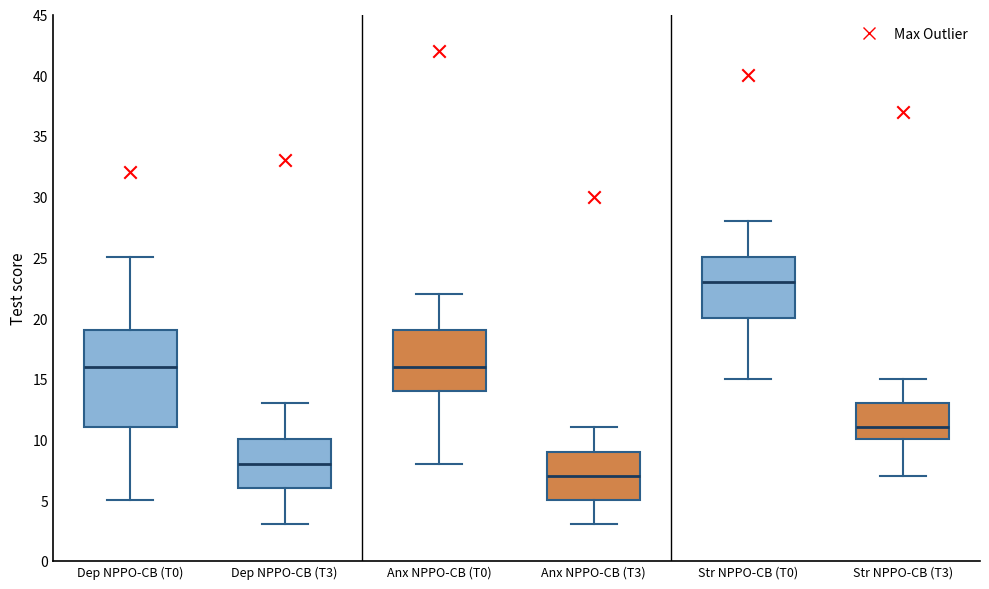

Where is the upper edge of the box for Anx NPPO-CB (T0) on the y-axis? The values are not printed on the chart, so give them approximately, as read against the axis.

19